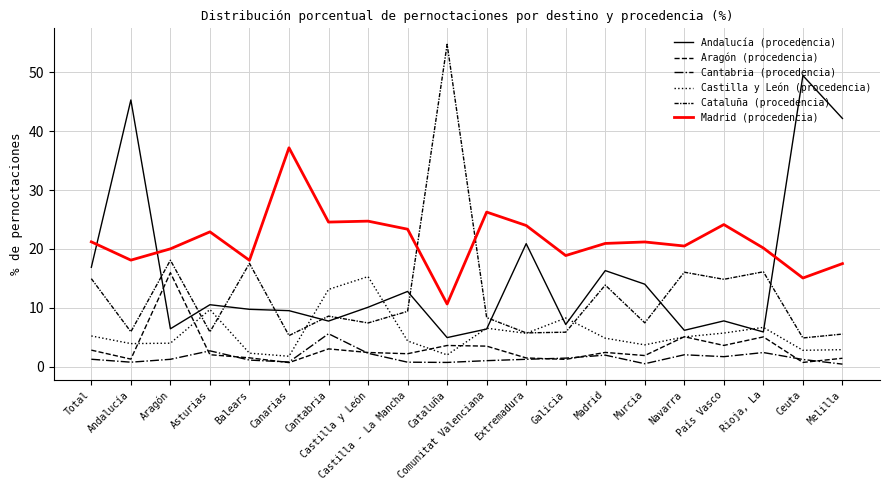

Reading left to right, what are all the values shown in this chart?

Andalucía (procedencia): 16.9	45.3	6.4	10.5	9.7	9.5	7.7	10.1	12.8	4.9	6.4	20.9	7.2	16.3	14.0	6.2	7.8	5.9	49.5	42.2
Aragón (procedencia): 2.8	1.3	16.0	2.0	1.5	0.7	3.0	2.4	2.2	3.6	3.5	1.5	1.2	2.4	1.9	5.1	3.6	5.0	0.7	1.4
Cantabria (procedencia): 1.2	0.8	1.2	2.7	1.1	0.8	5.6	2.3	0.8	0.7	1.0	1.2	1.4	1.9	0.5	2.0	1.7	2.4	1.2	0.4
Castilla y León (procedencia): 5.2	3.9	4.0	9.7	2.3	1.8	13.1	15.3	4.4	2.0	6.5	5.7	8.3	4.8	3.7	5.0	5.7	6.7	2.8	2.9
Cataluña (procedencia): 14.9	5.9	18.1	5.9	17.6	5.3	8.6	7.4	9.4	54.8	8.3	5.7	5.8	13.9	7.4	16.1	14.8	16.1	4.9	5.5
Madrid (procedencia): 21.2	18.1	20.0	22.9	18.1	37.2	24.6	24.7	23.4	10.6	26.3	24.0	18.9	20.9	21.2	20.5	24.1	20.2	15.1	17.5